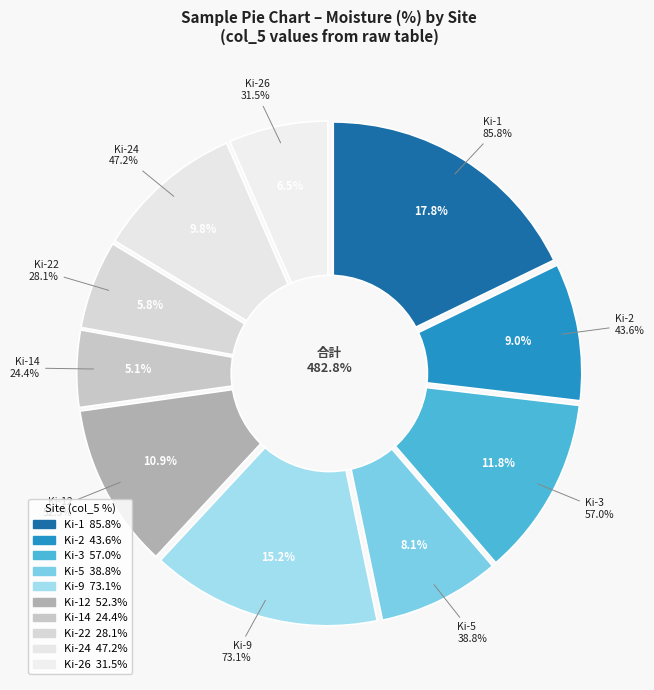

Rank the categories by value from highest to lowest.

Ki-1, Ki-9, Ki-3, Ki-12, Ki-24, Ki-2, Ki-5, Ki-26, Ki-22, Ki-14